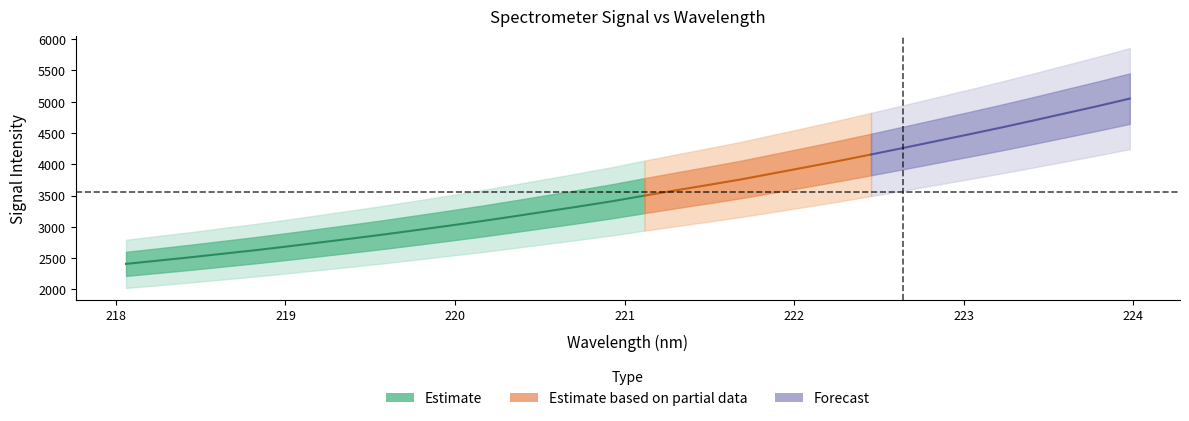

Reading left to right, extract all data points from this chart.

218.0596=2407.2	218.2508=2459.8	218.442=2513.2	218.6332=2570.0	218.8244=2626.4	219.0156=2687.2	219.2067=2750.7	219.3979=2814.8	219.589=2880.2	219.7801=2950.0	219.9712=3020.1	220.1623=3092.9	220.3533=3169.6	220.5444=3248.3	220.7354=3327.0	220.9264=3408.7	221.1174=3498.5	221.3083=3585.7	221.4993=3671.6	221.6902=3759.1	221.8812=3856.9	222.0721=3953.9	222.263=4053.0	222.4538=4156.2	222.6447=4261.4	222.8355=4368.6	223.0264=4475.6	223.2172=4584.5	223.408=4697.7	223.5987=4813.9	223.7895=4929.2	223.9802=5050.3